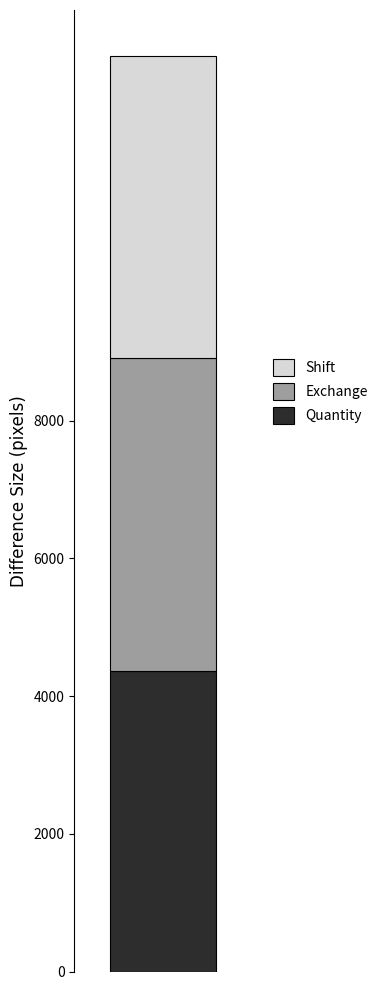

What is the highest value of the Quantity series?

4363.0